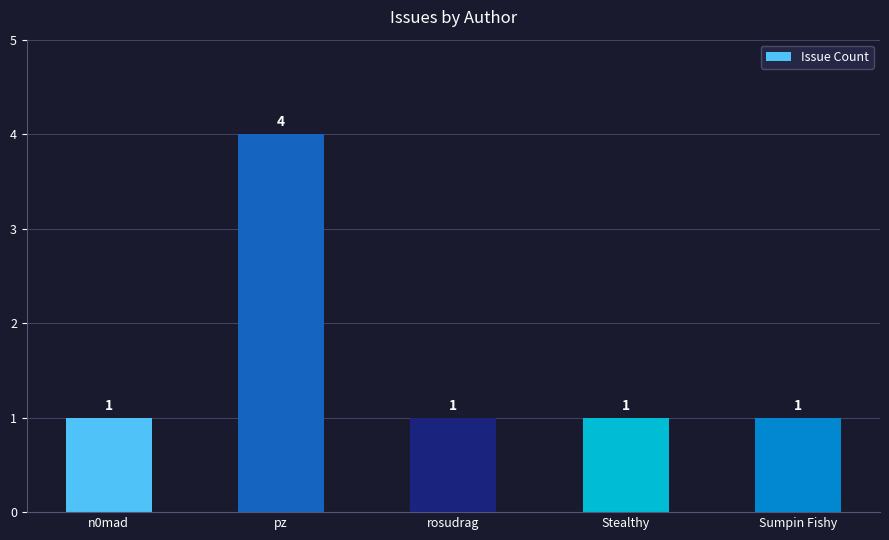

Approximately how many times larger is the value at pz compared to Sumpin Fishy?

4.0